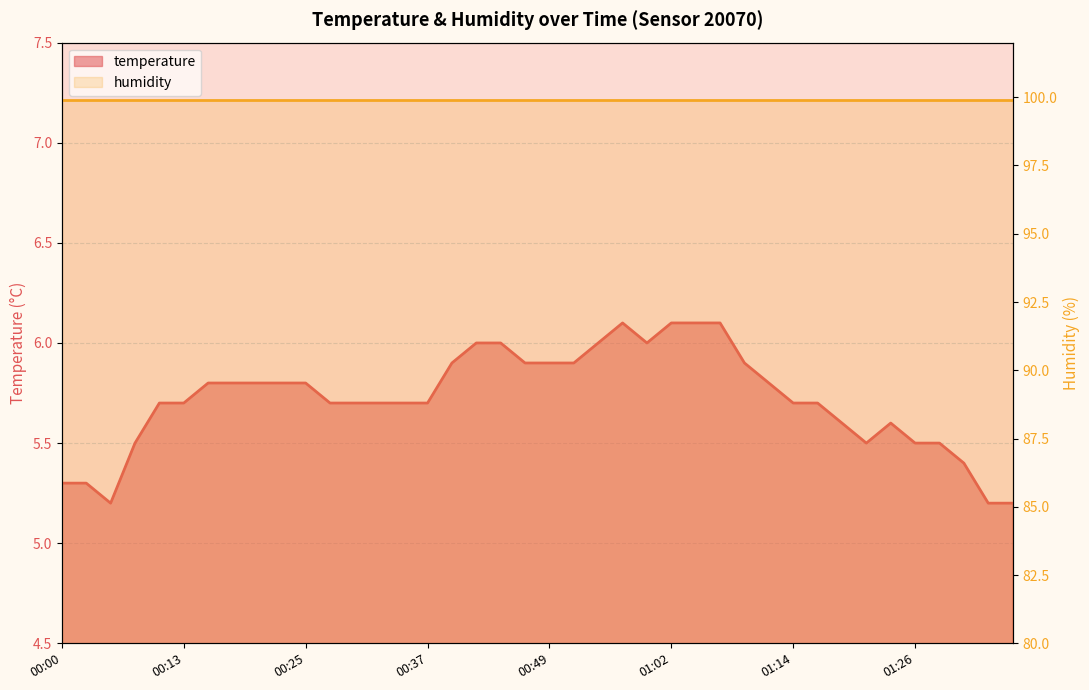

Approximately how many times larger is the value at 00:00 compared to 00:35?

0.9